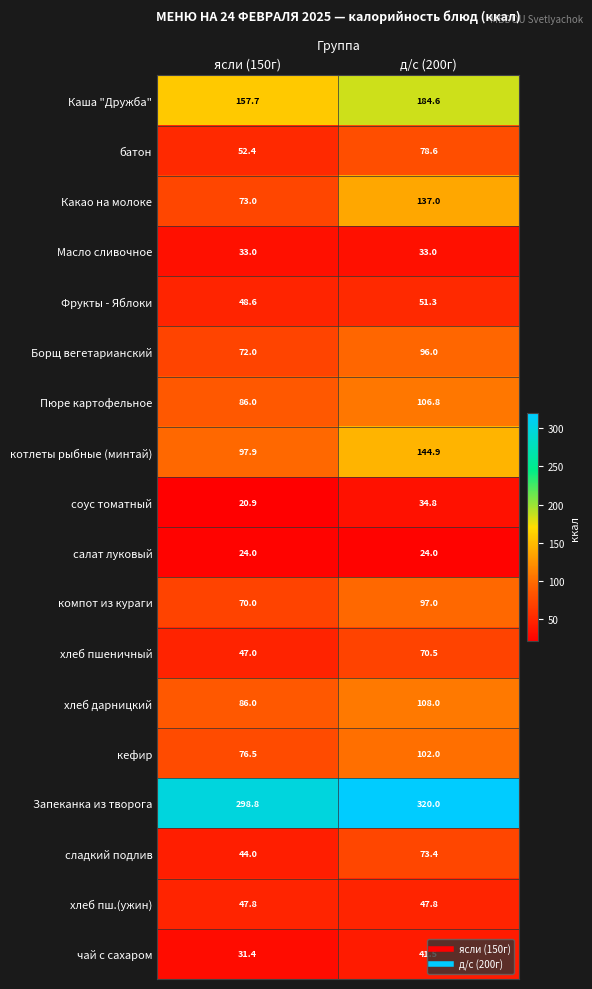

How many categories are shown in the chart?

2